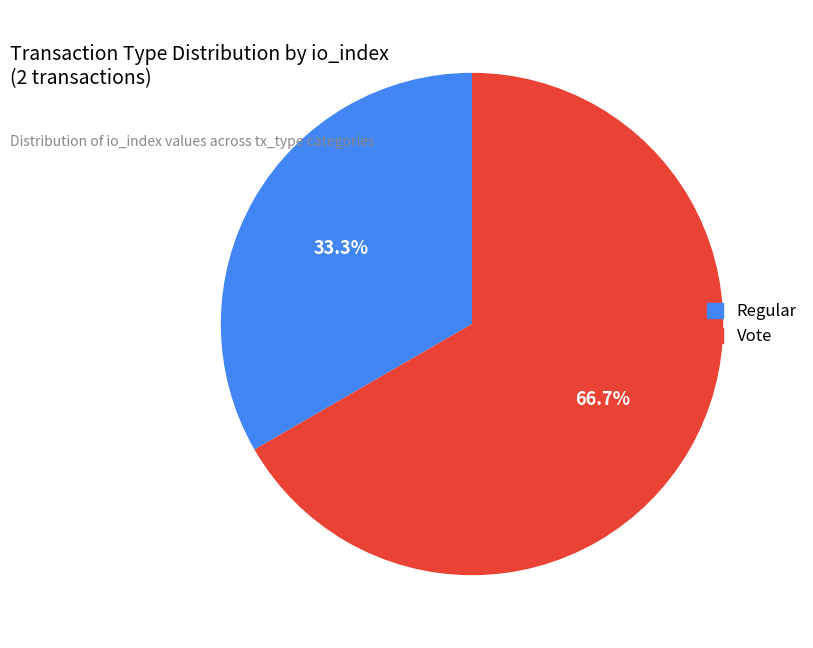

Count the number of slices in the pie.

2